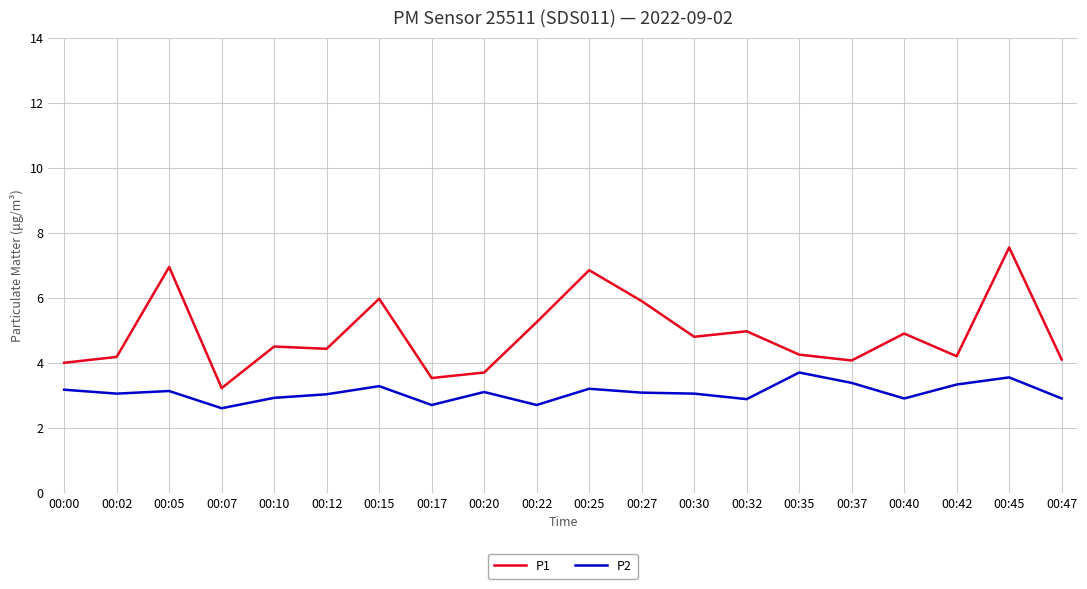

Which series has the largest total across all categories?

P1